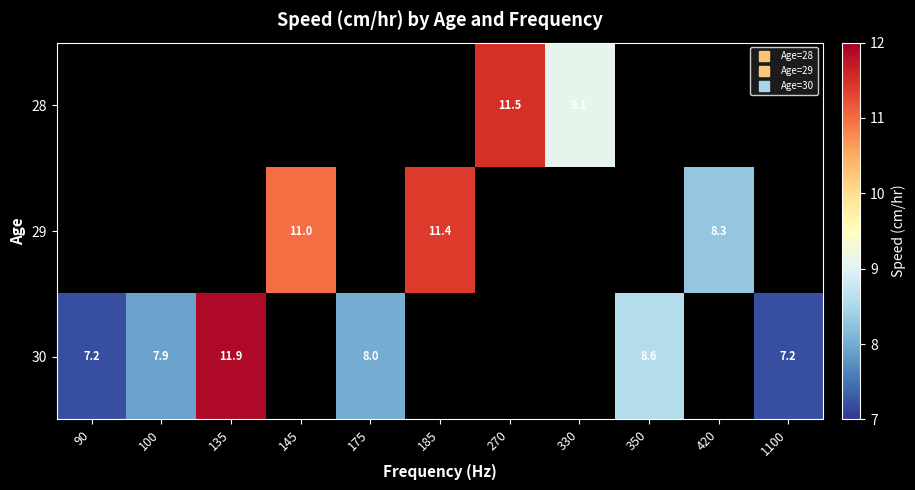

The 30 series shows 11.9 at 135. True or false?

True